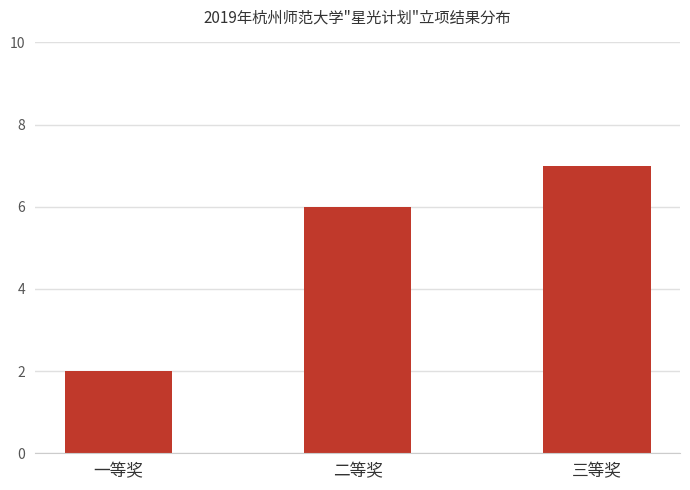

Count the values in the range 2 to 7.

3